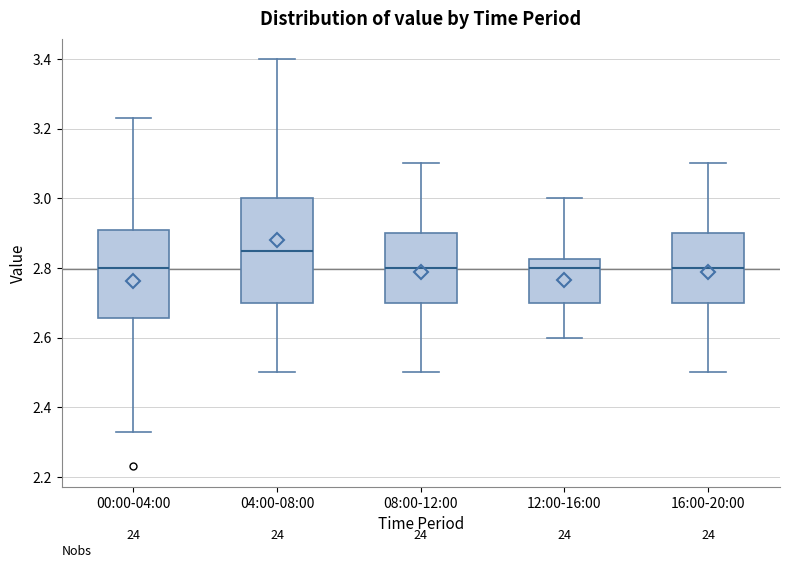

Where does the lower whisker of the box for 04:00-08:00 end on the y-axis? The values are not printed on the chart, so give them approximately, as read against the axis.

2.50